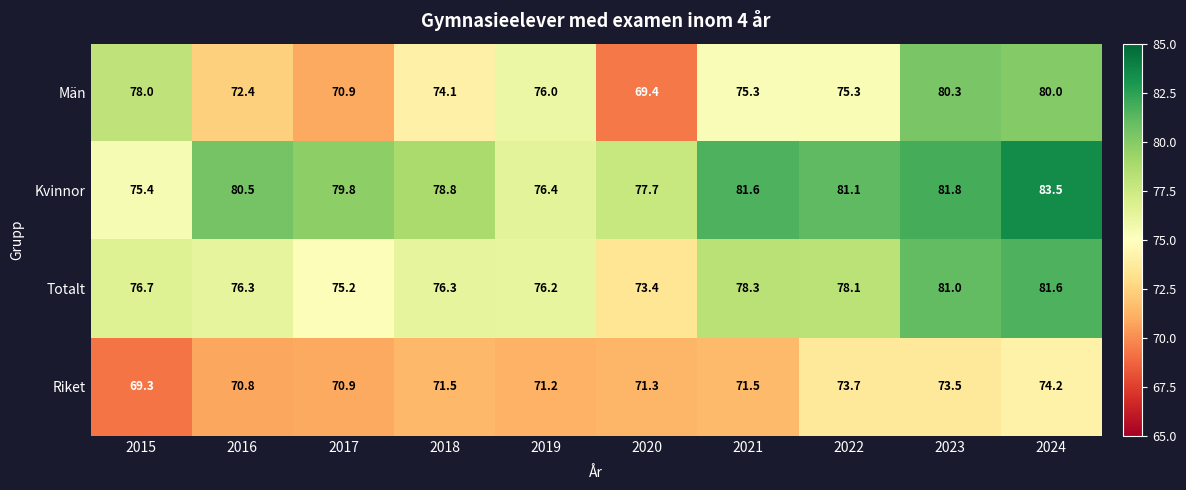

Where is Totalt nearest to the value 77?

2015